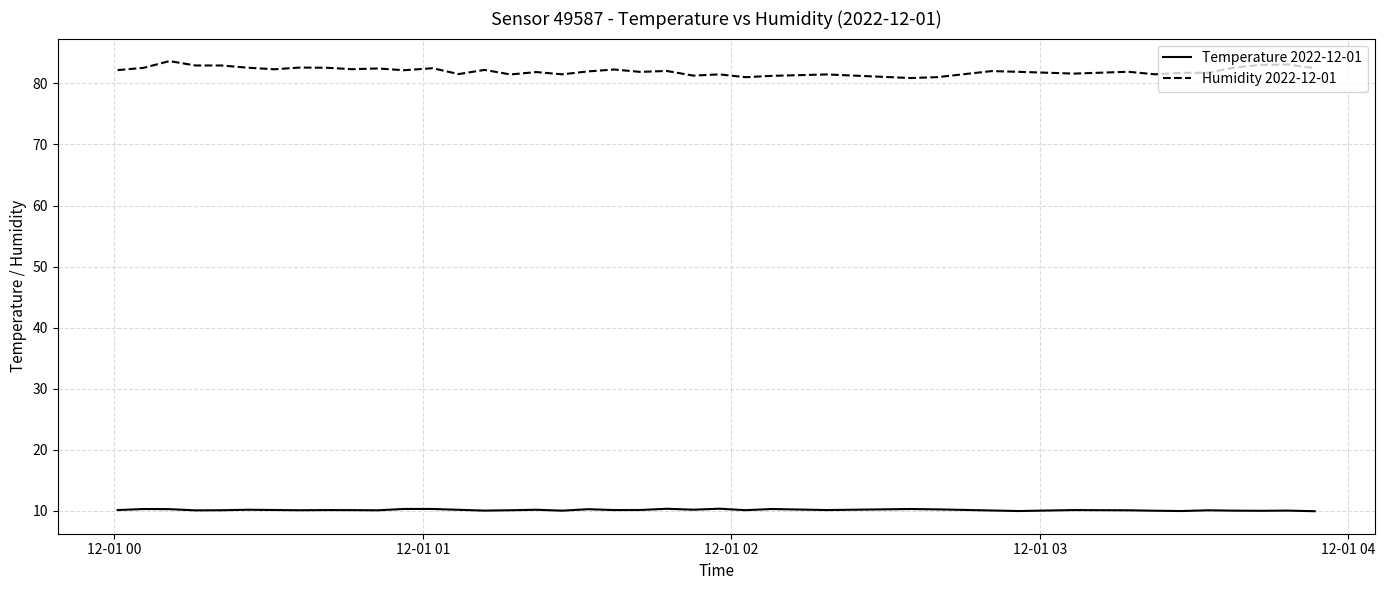

Which series has the widest spread of values?

Humidity 2022-12-01